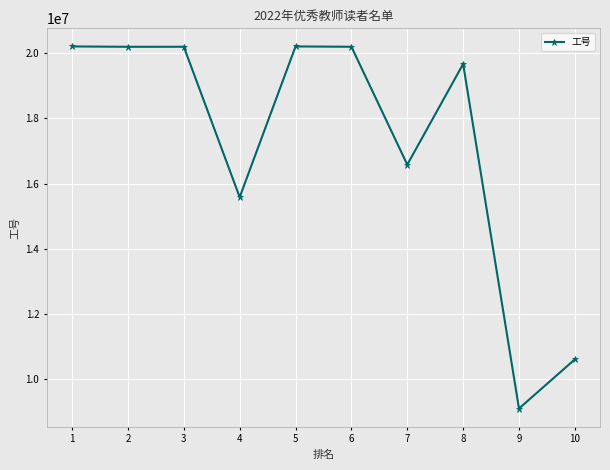

True or false: there are more than 1 points higher than both neighbors.

True